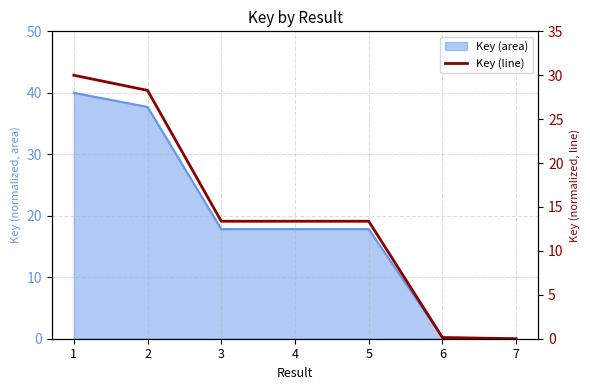

Reading right to left, what are all the values shown in this chart?

0.0	0.1	13.4	13.4	13.4	28.3	30.0